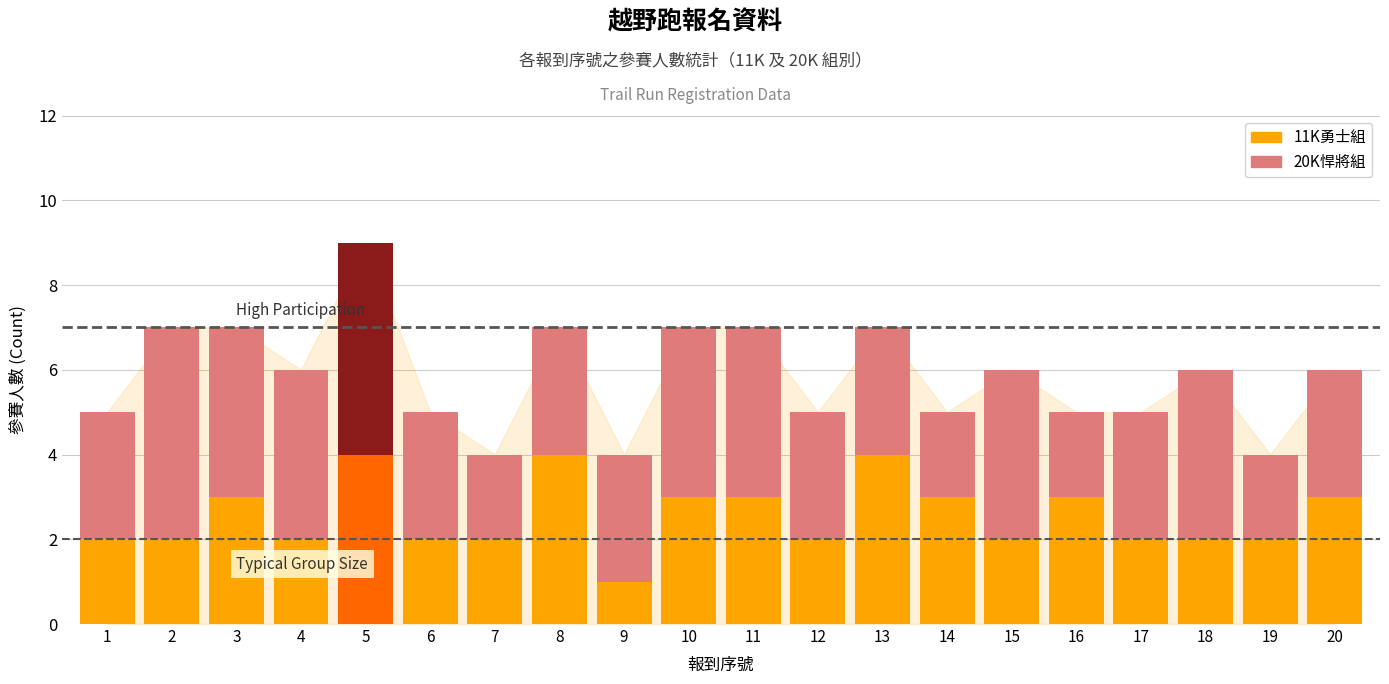

How many groups of bars are there?

20